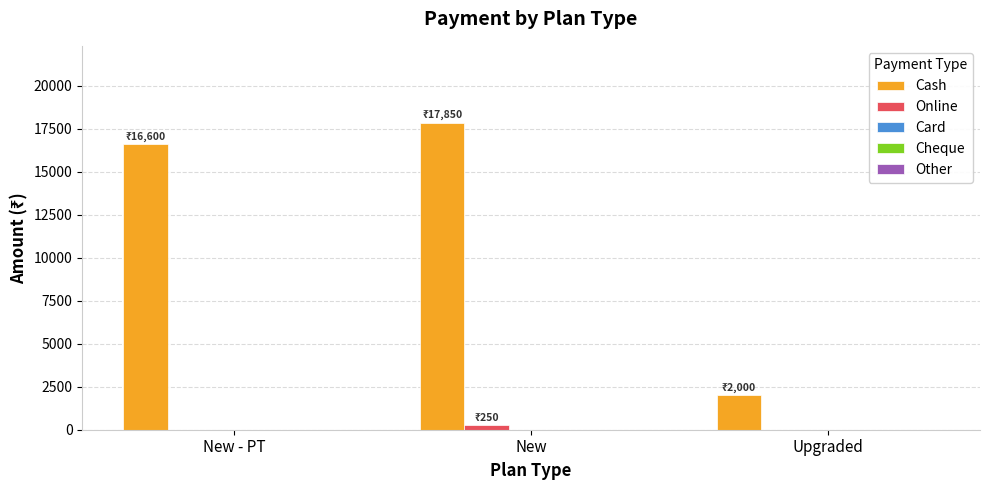

Where is Cash nearest to the value 9925?

New - PT